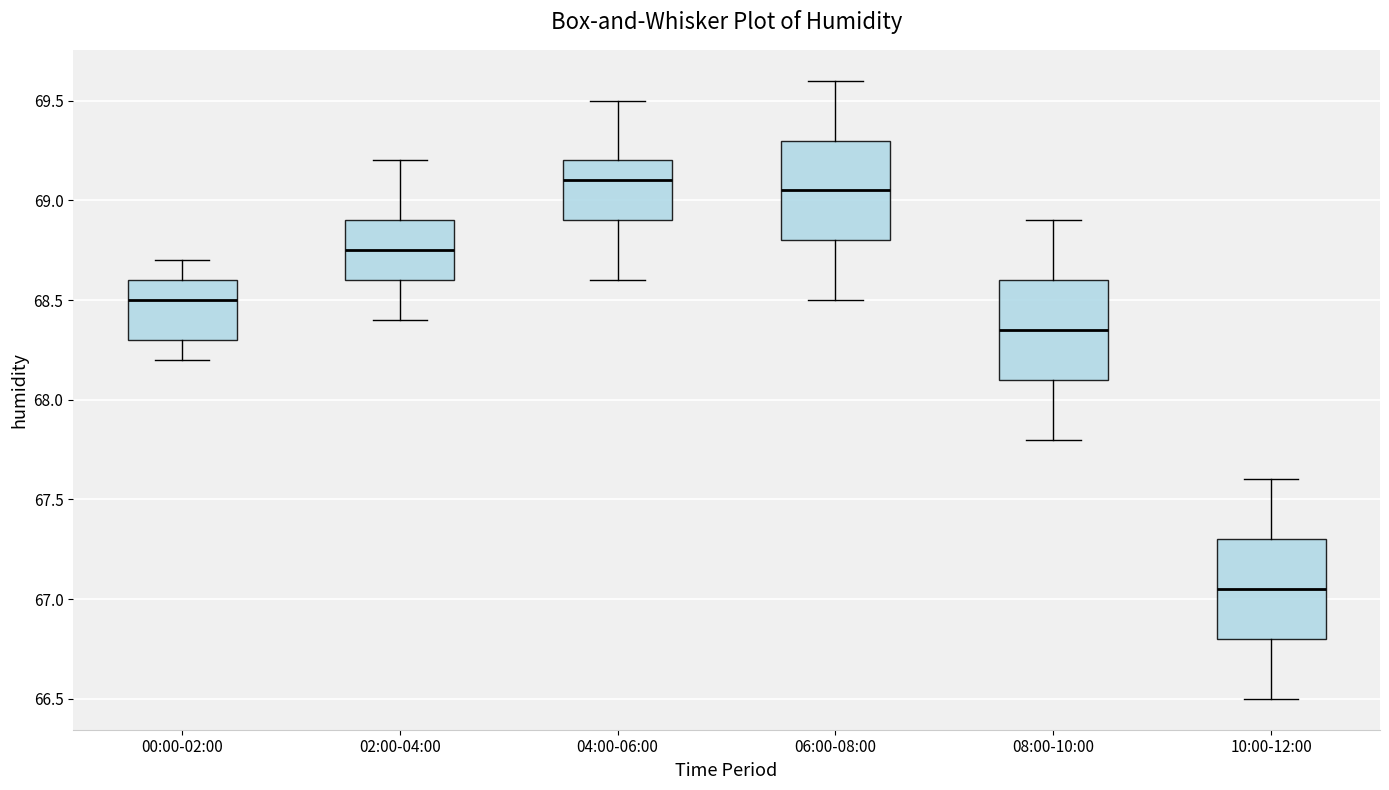

Where does the upper whisker of the box for 08:00-10:00 end on the y-axis? The values are not printed on the chart, so give them approximately, as read against the axis.

68.90